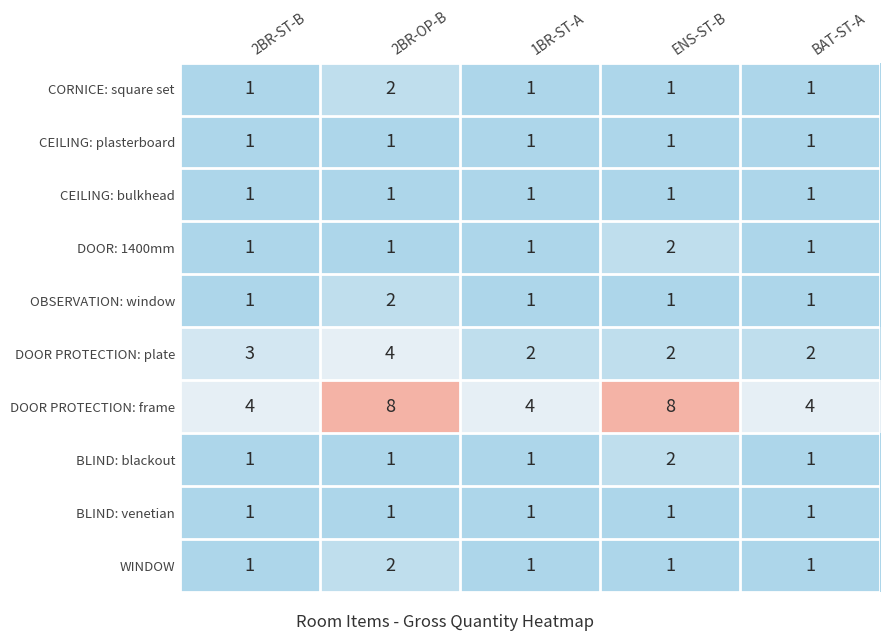

What is the total value across all series at 2BR-ST-B?

15